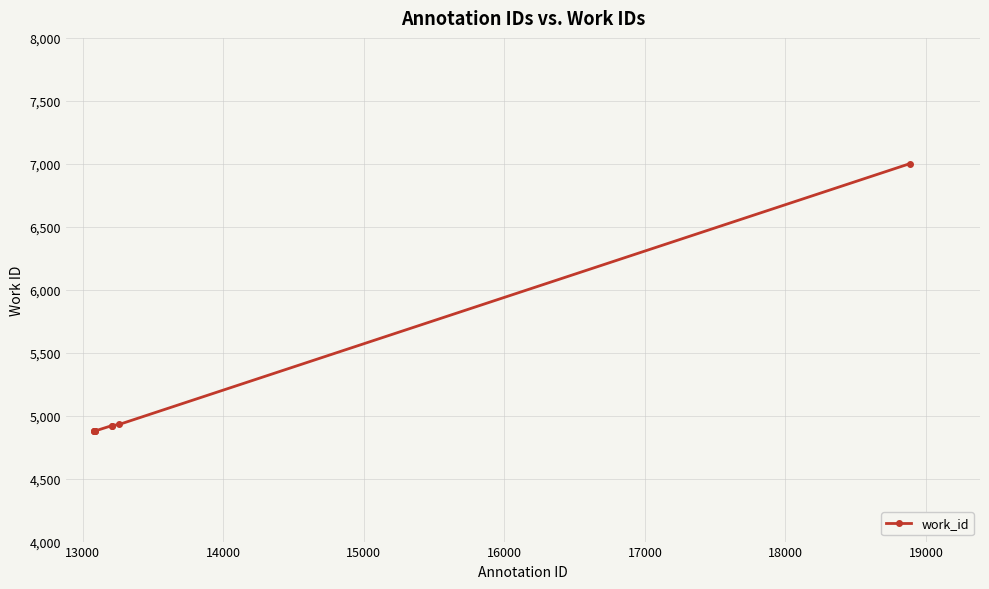

What is the minimum value shown in the chart?

4878